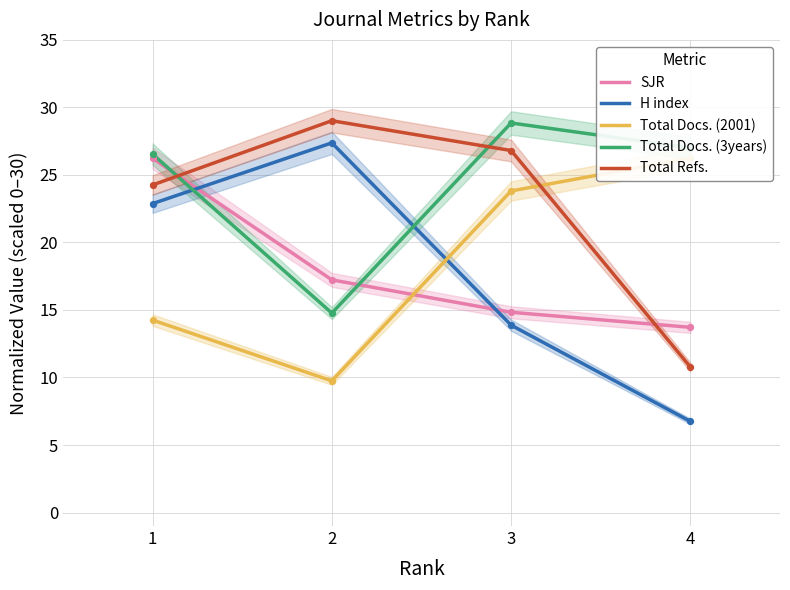

Which series has the largest Y range (max minus min)?

H index